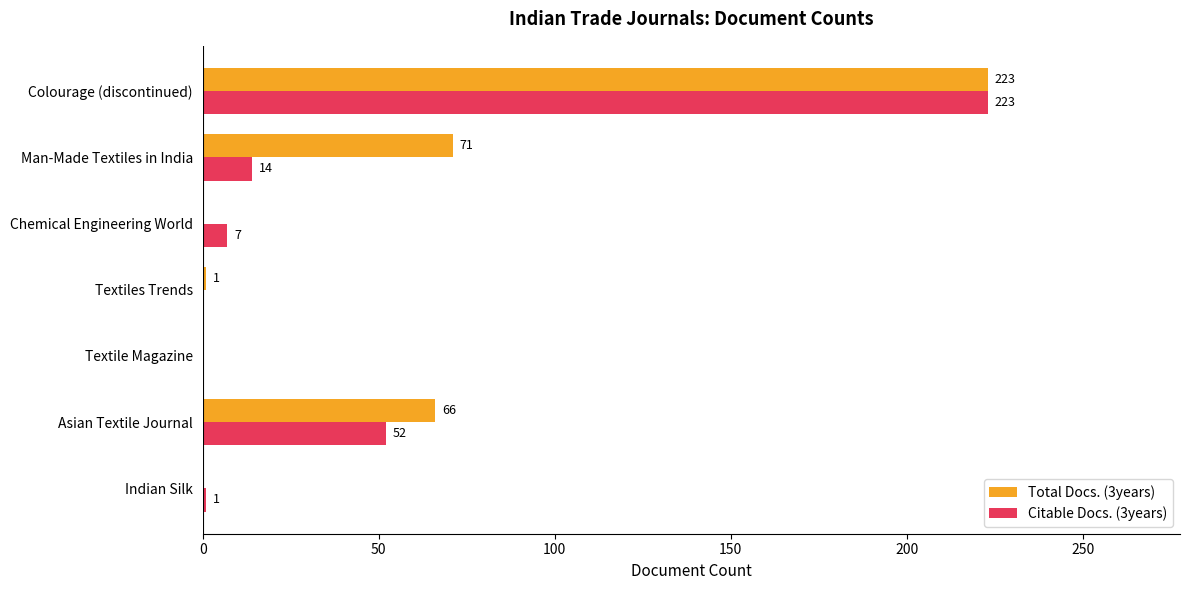

What is the approximate value of Total Docs. (3years) at Asian Textile Journal?

66